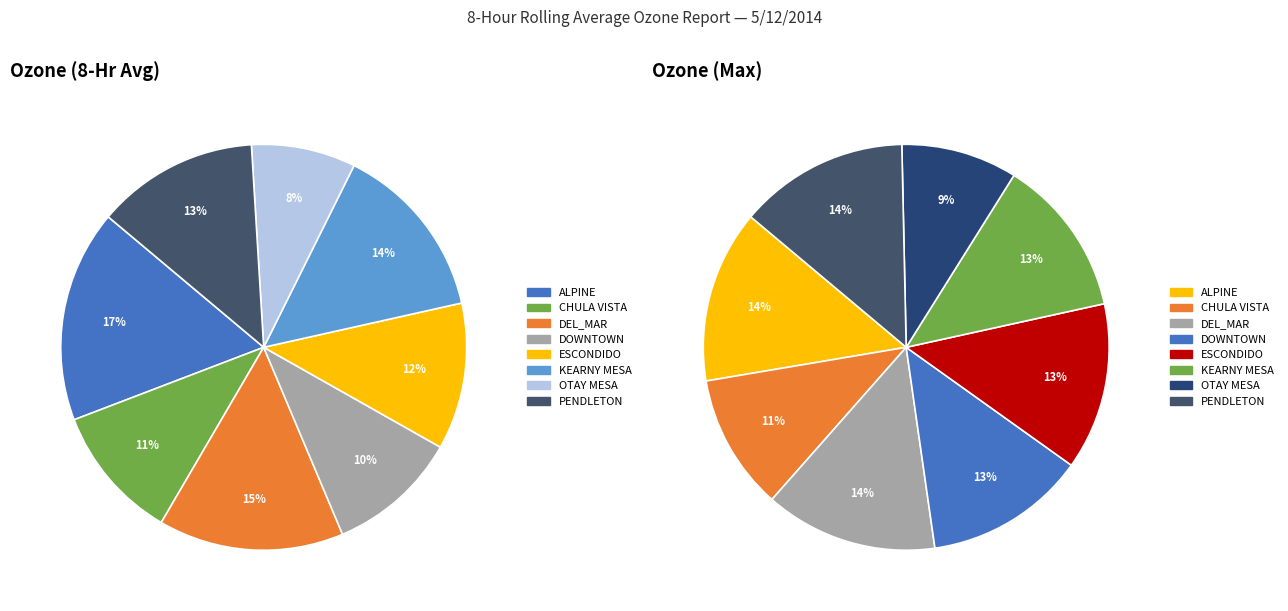

Combined, what portion of the pie is PENDLETON and ALPINE?

29.8%